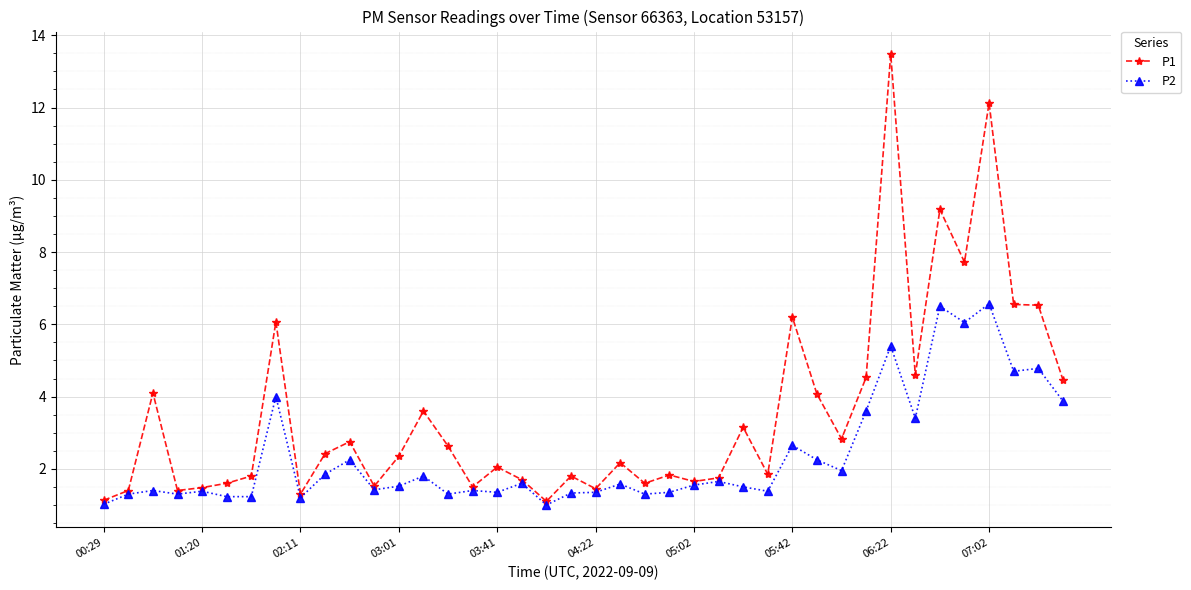

What is the minimum value shown in the chart?

1.0